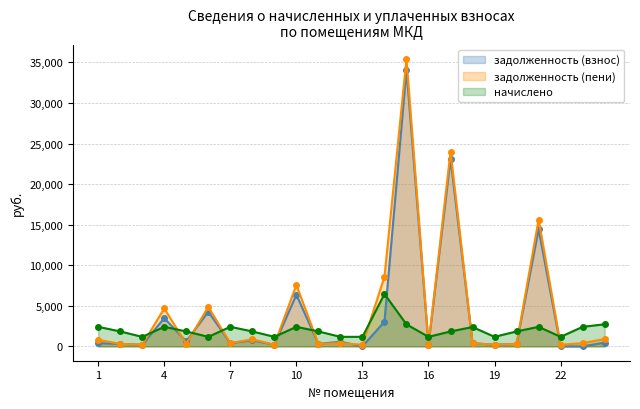

What is the spread (max minus min) of values at 24?

2266.2